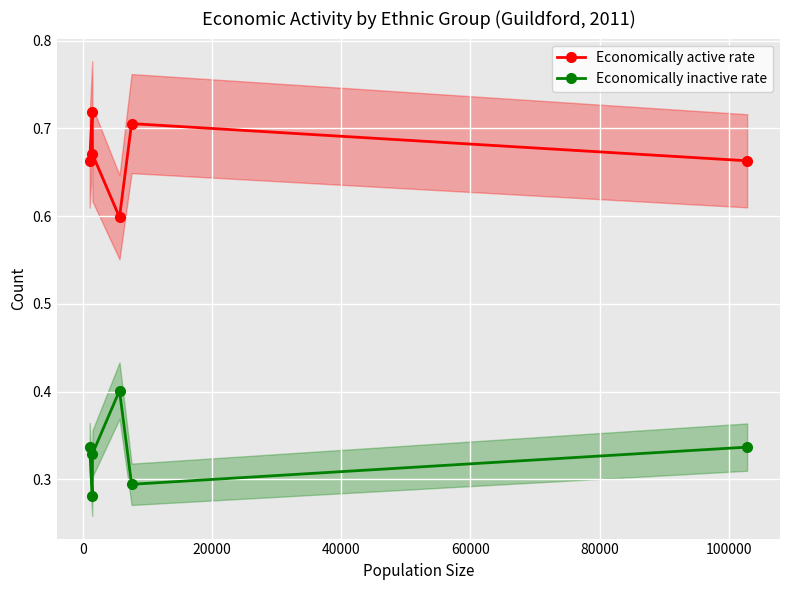

True or false: Economically active rate has more than 2 interior local peaks.

False